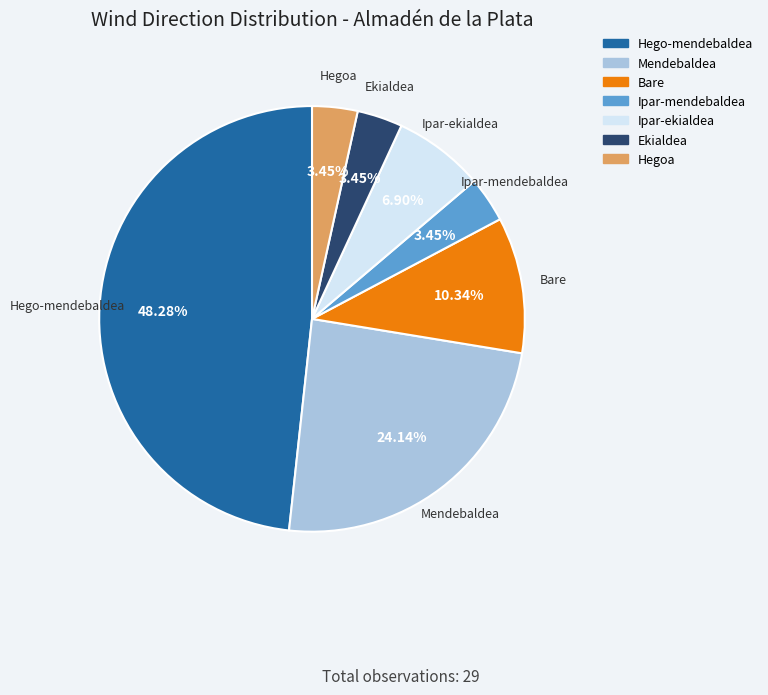

What percentage is the Ipar-ekialdea slice, to the nearest percent?

7%